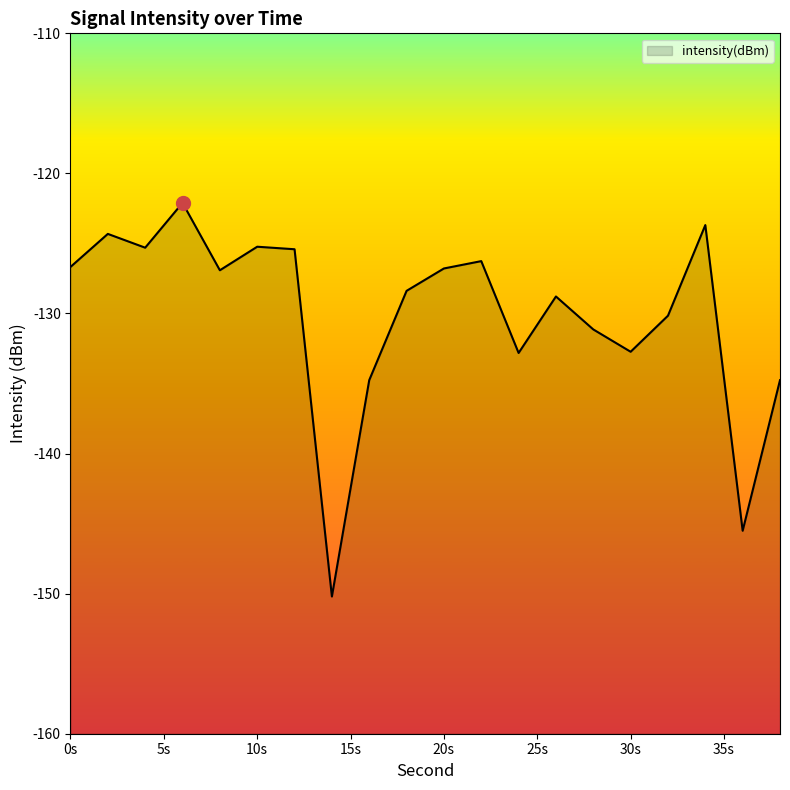

Is it true that the value at 10s is -81.7?

False